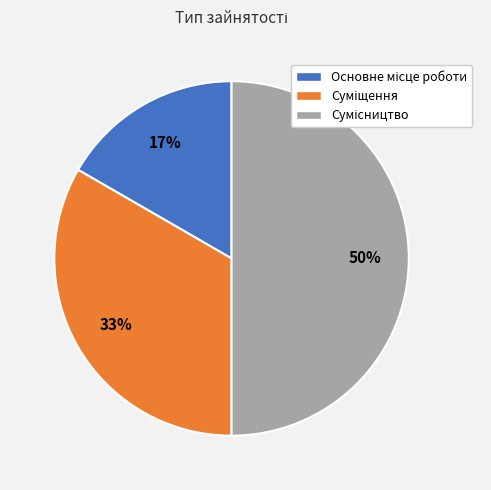

To the nearest percent, what is the average slice percentage?

33%